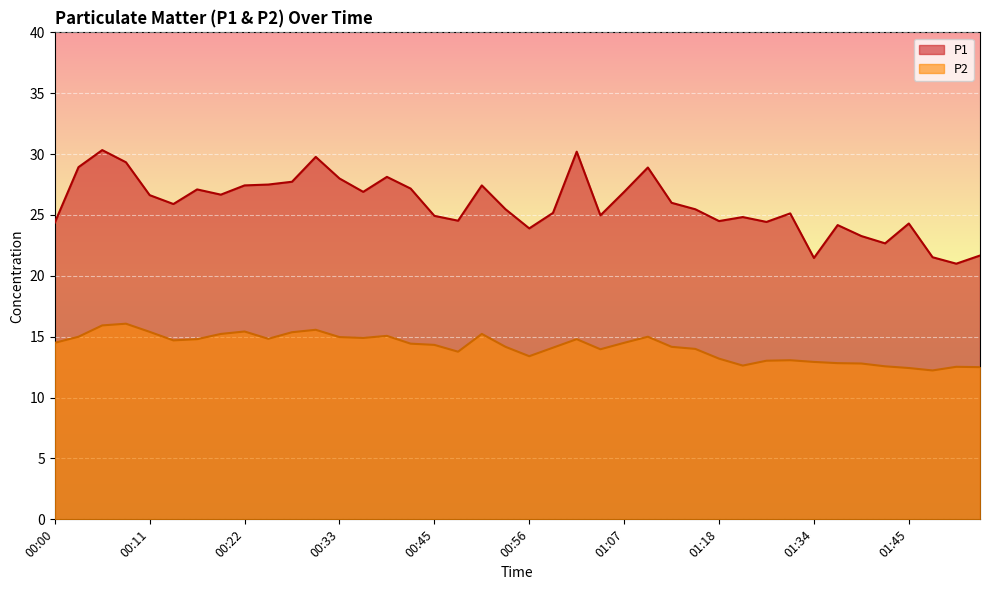

Which series has the largest range (max minus min)?

P1